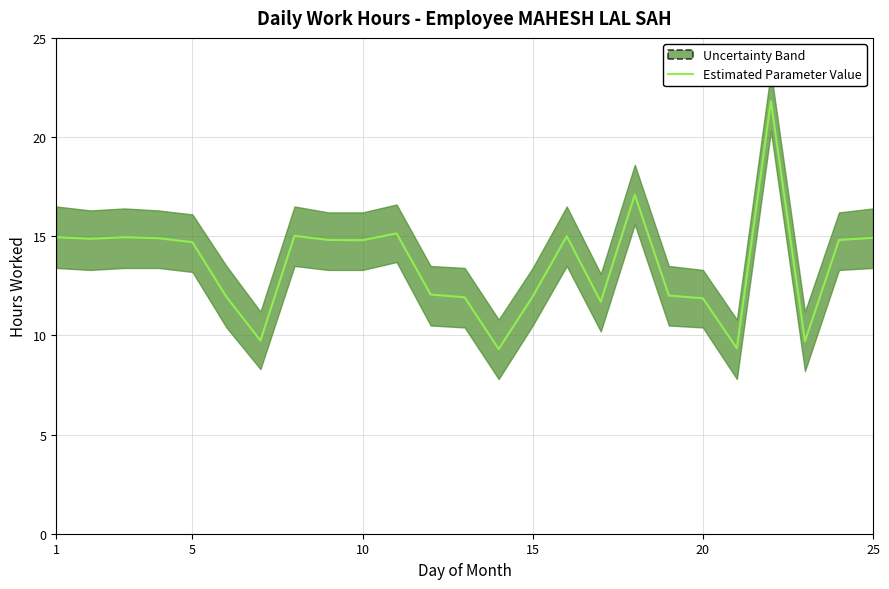

Reading left to right, transcribe all the data shown in this chart.

14.9	14.9	14.9	14.9	14.7	11.9	9.7	15.0	14.8	14.8	15.1	12.1	11.9	9.3	12.0	15.0	11.7	17.1	12.0	11.9	9.3	21.8	9.7	14.8	14.9